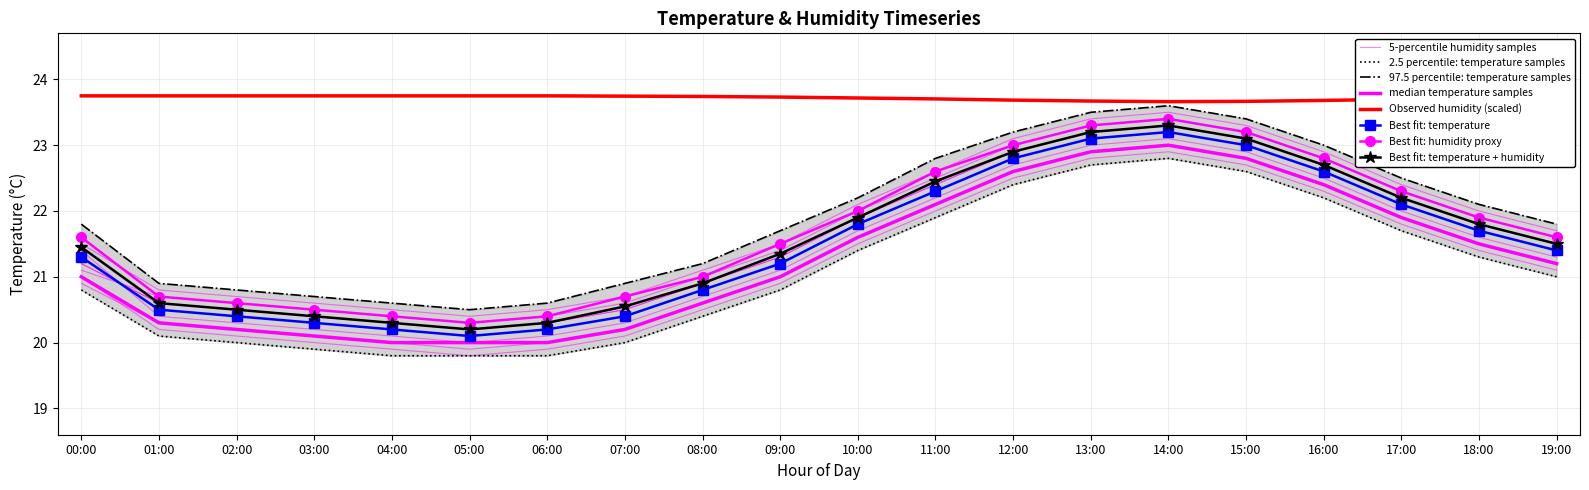

At which category does temperature reach its first local peak?

14:00